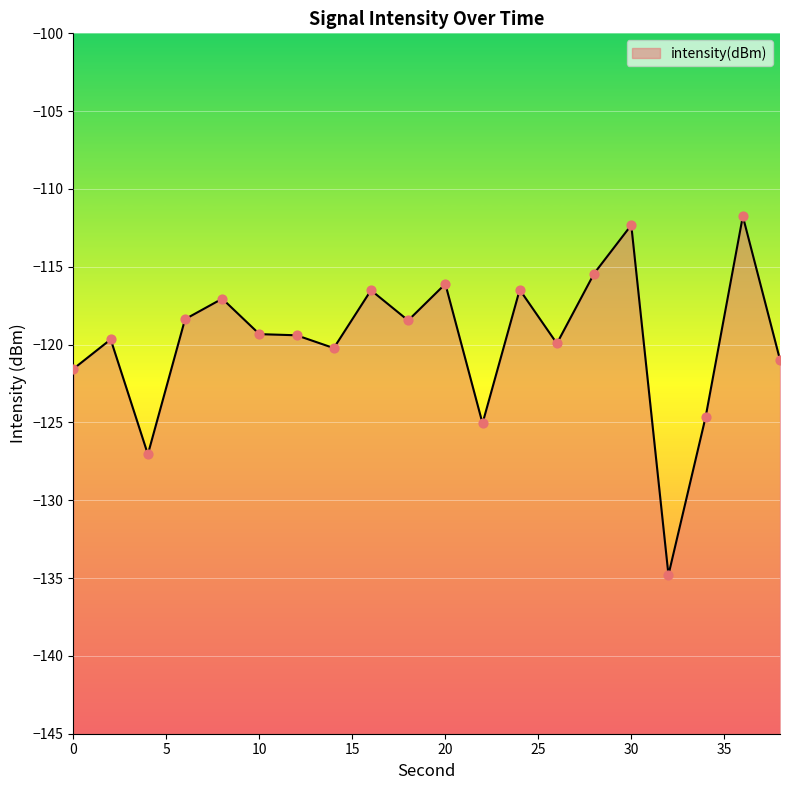

Which has a higher value, 26 or 36?

36